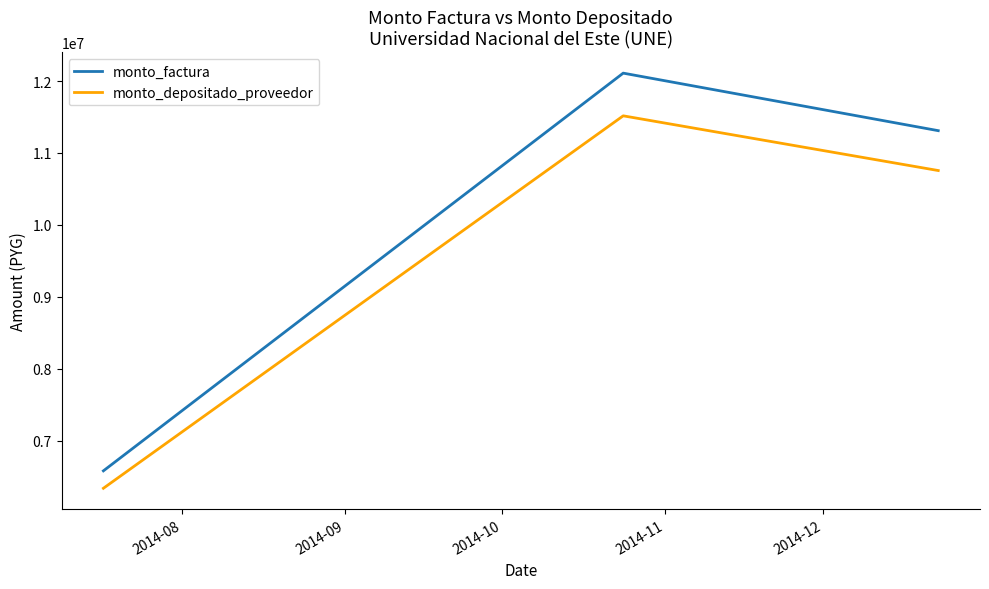

List the series in order of their overall mean, highest first.

monto_factura, monto_depositado_proveedor